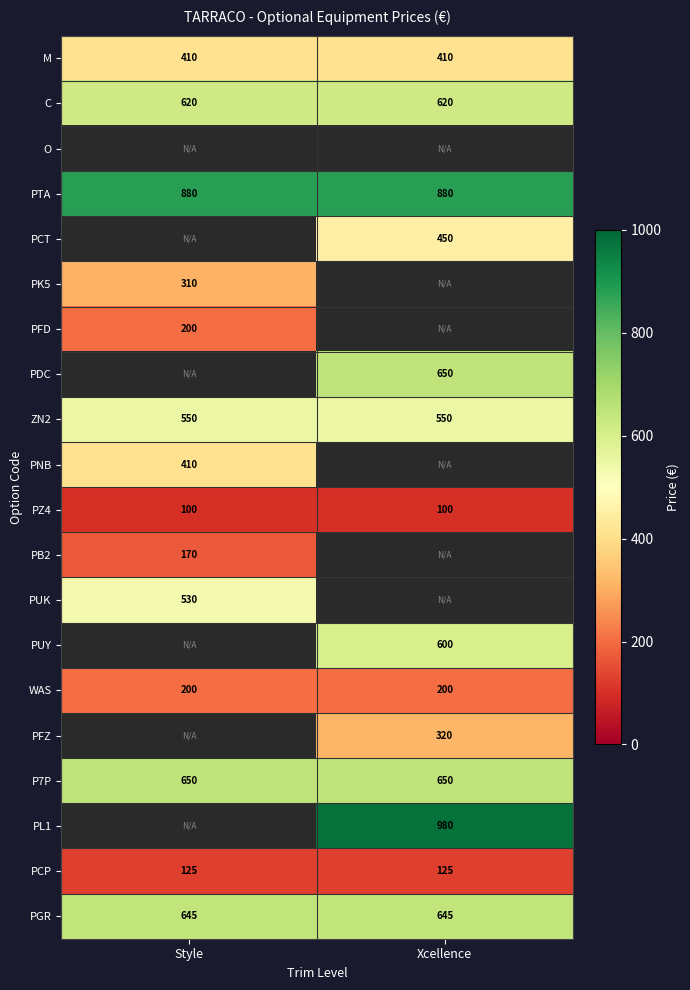

The value of PZ4 at Style is 171. True or false?

False